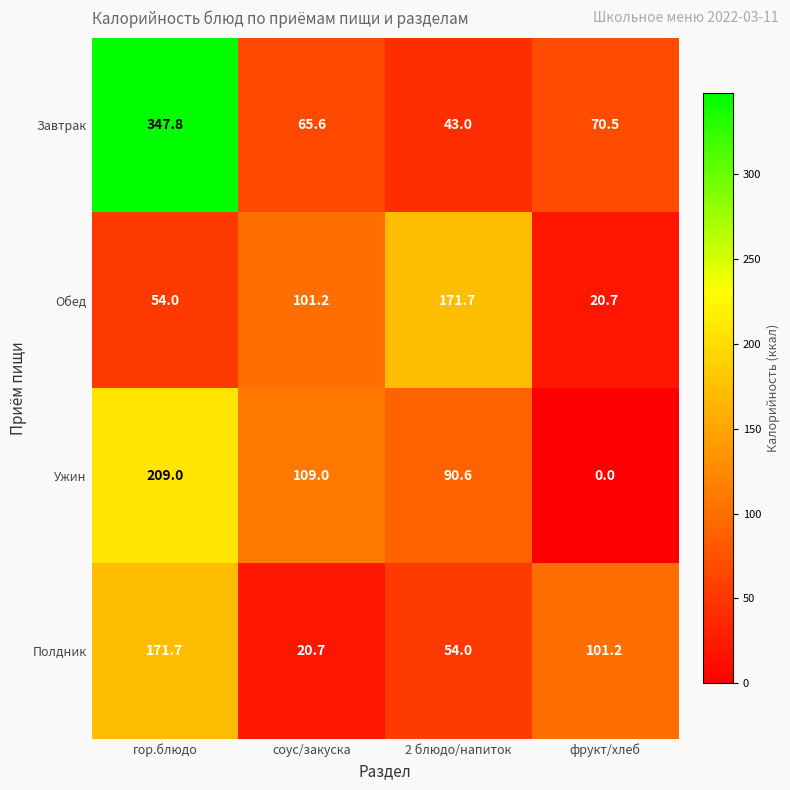

What is the sum of all Завтрак values?

526.9